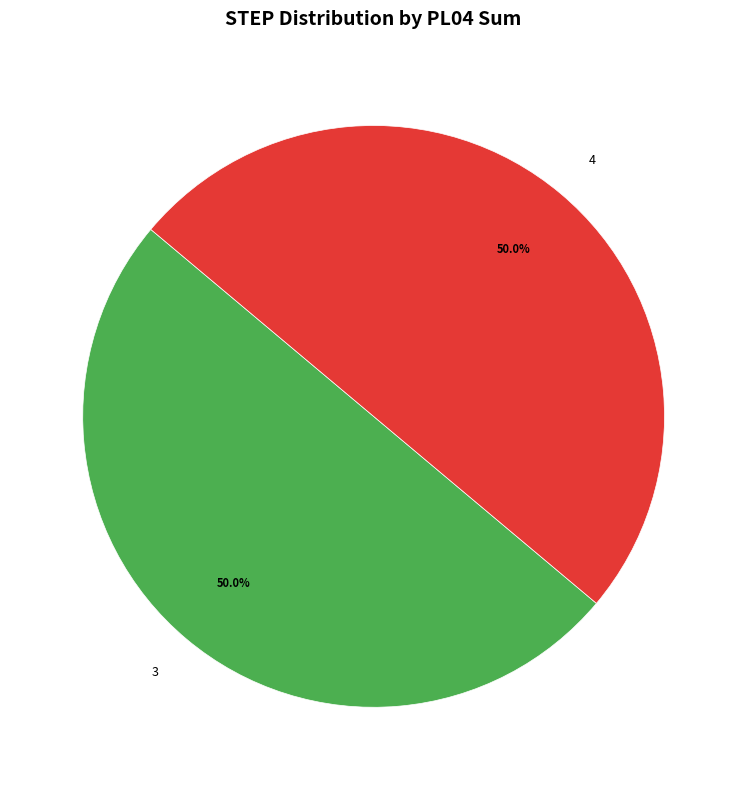

Combined, do 4 and 3 account for over 50%?

Yes